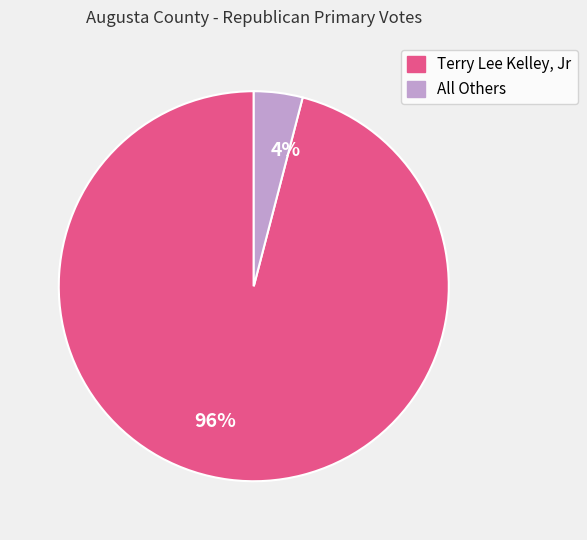

The 96% slice represents 96% of the pie. True or false?

True